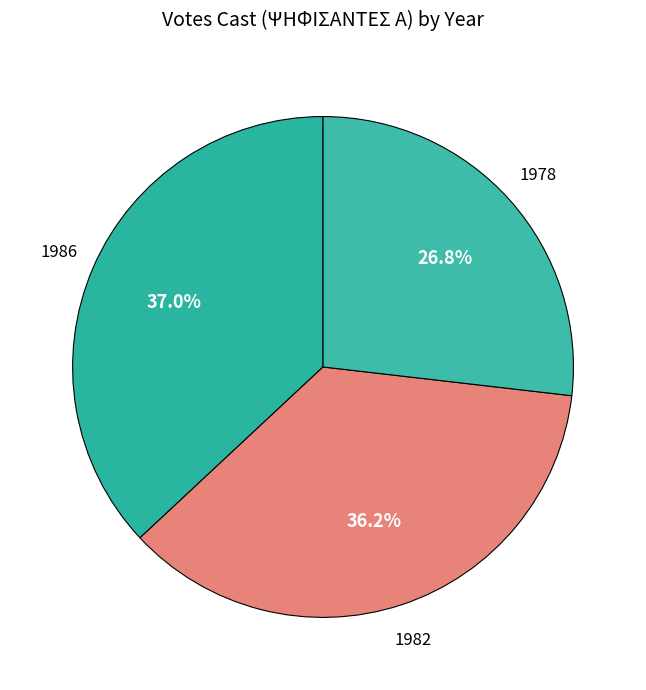

Combined, do 1986 and 1978 account for over 50%?

Yes